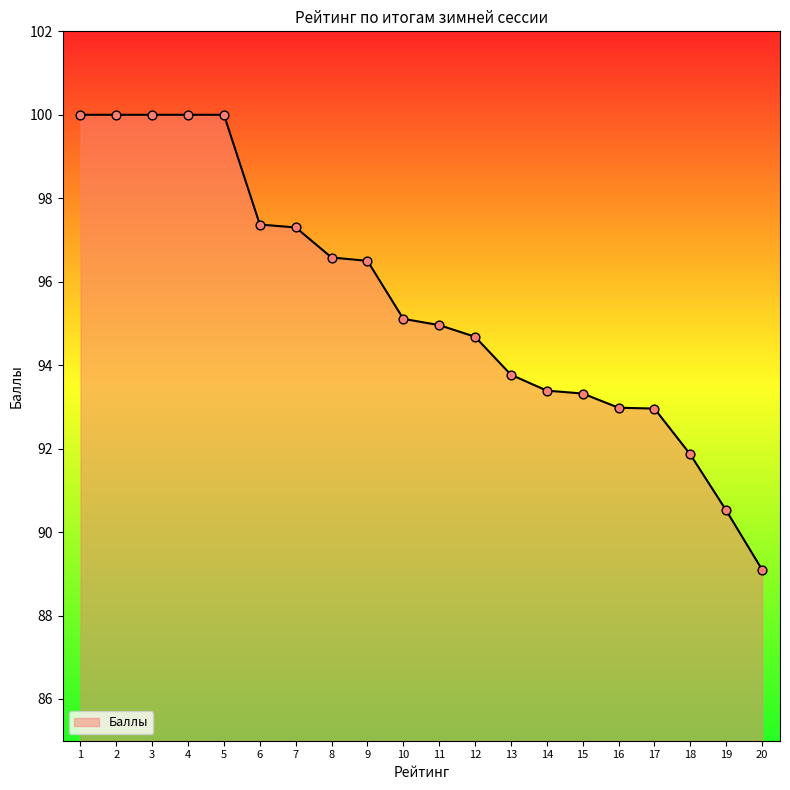

What is the ratio of the value at 20 to the value at 2?

0.9